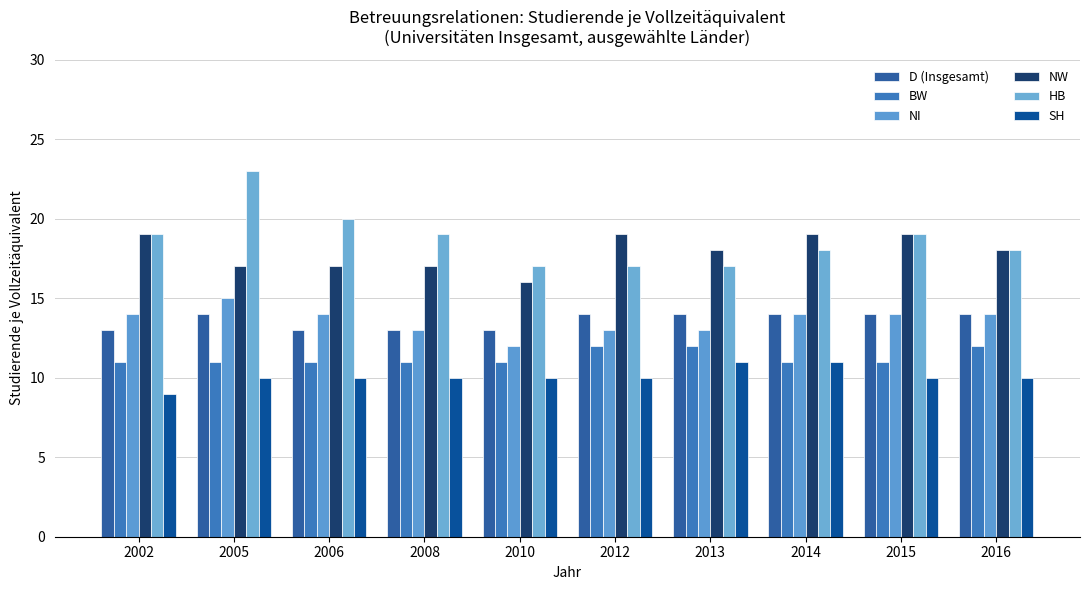

What is the total value across all series at 2010?

79